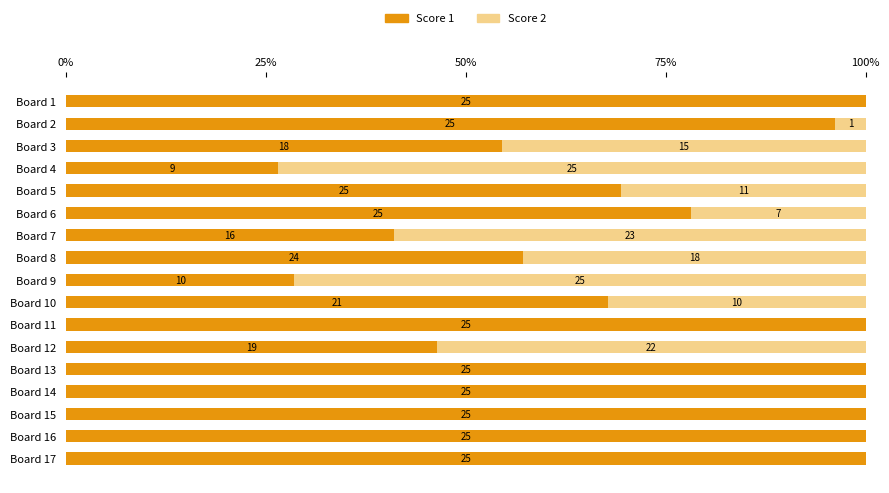

What are all the series names shown in the legend?

Score 1, Score 2